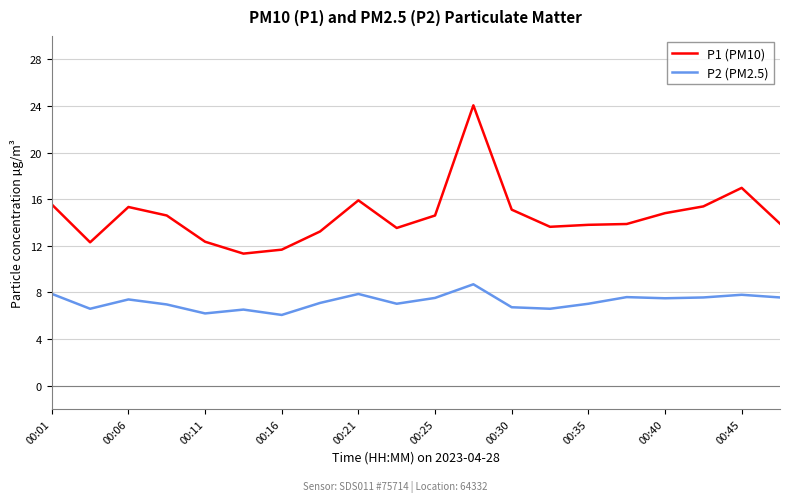

List the series in order of their peak value, highest first.

P1 (PM10), P2 (PM2.5)